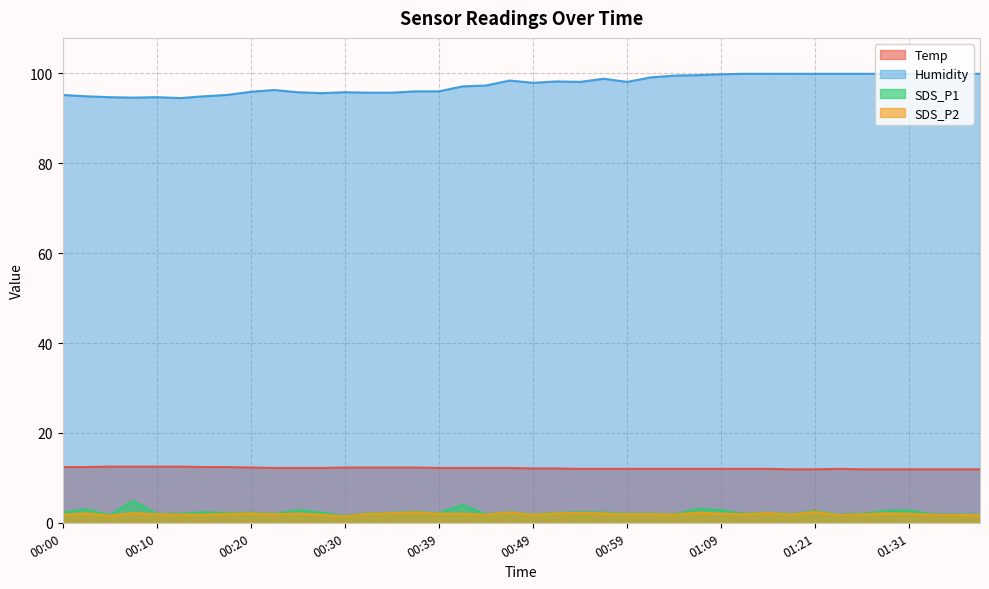

At which category is the sum across all series the highest?

01:21